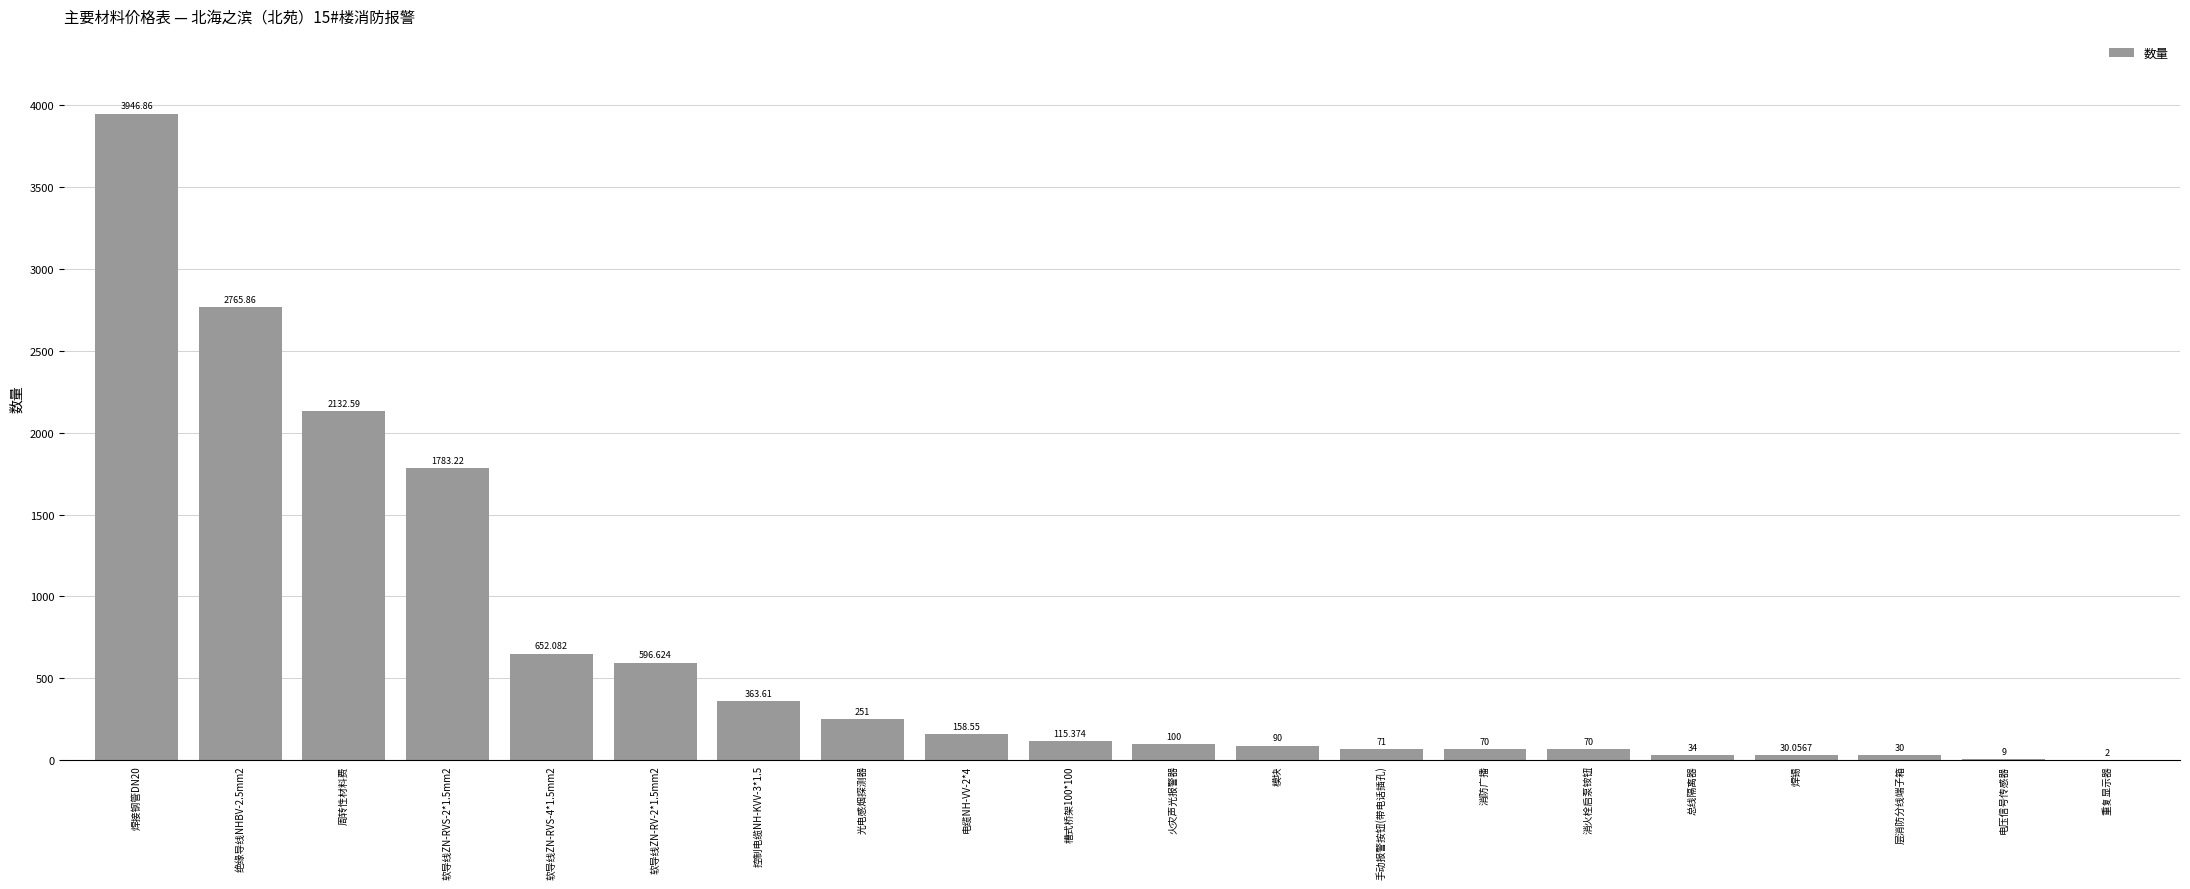

At which label is the value closest to 1974?

周转性材料费